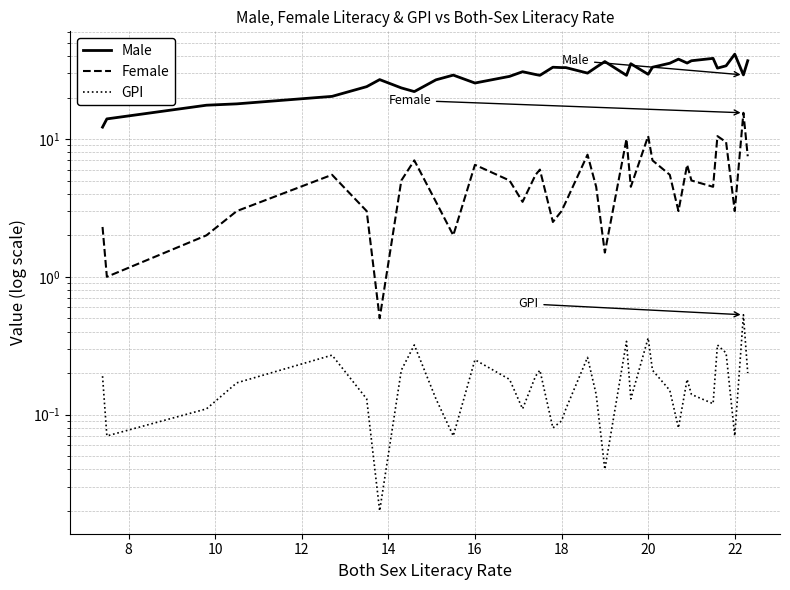

At which category is the sum across all series the highest?

34